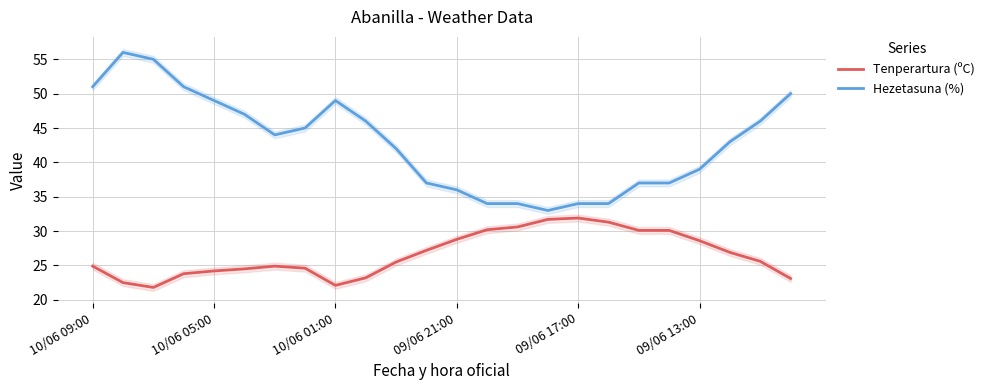

What is the maximum value for Tenperartura (ºC)?

31.9